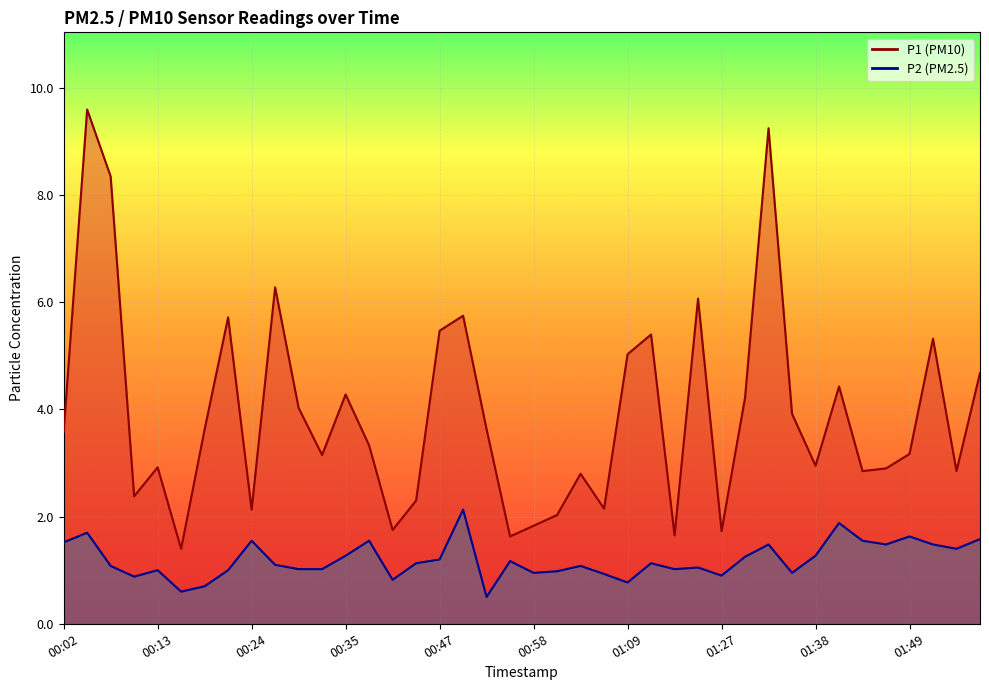

Where does the P1 series first go above 3?

00:02